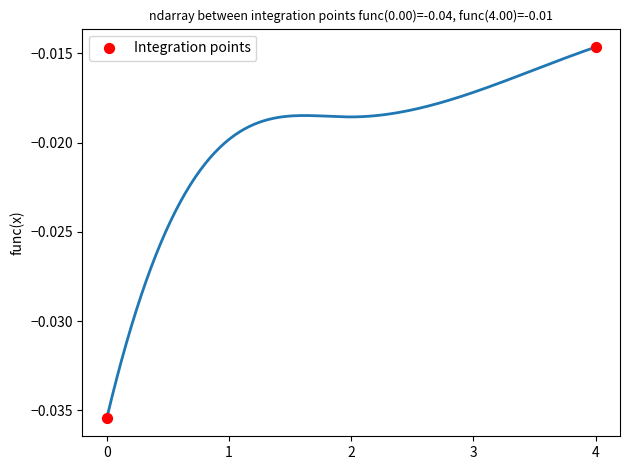

What is the average X value?

2.0